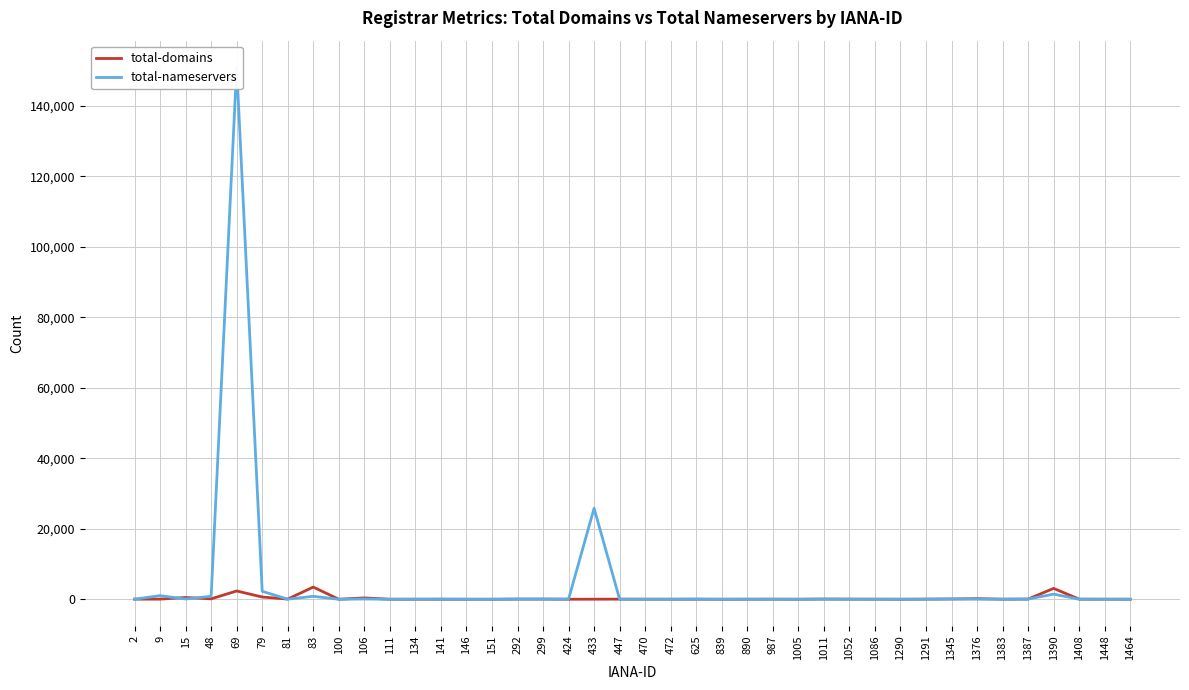

Is the value of total-nameservers at 625 greater than the value of total-domains at 890?

Yes